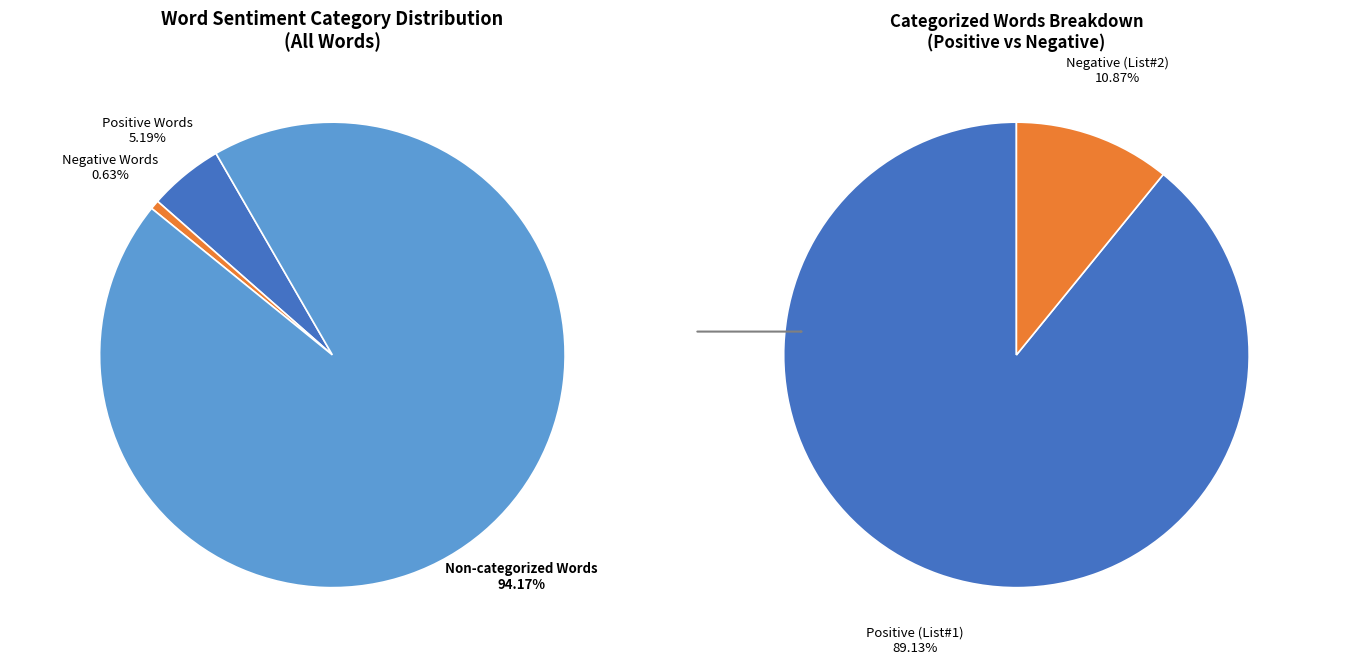

Is it true that Words in Sentiment List#2: Negative is 1% of the pie?

True